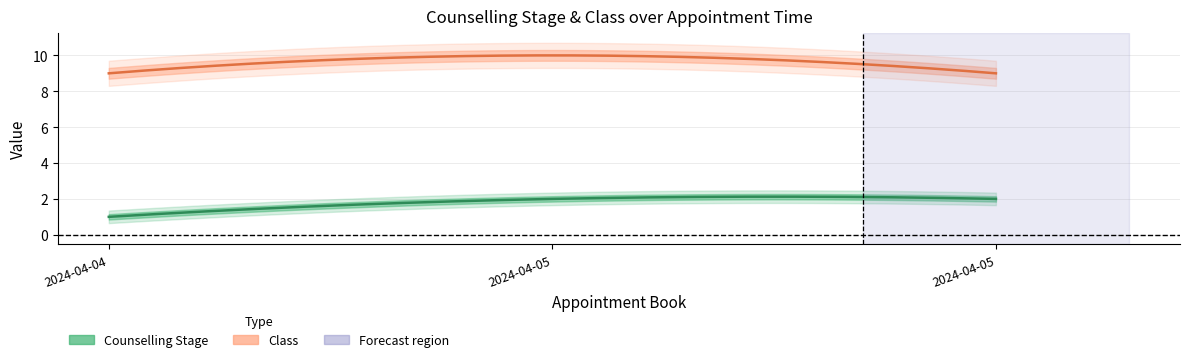

What is the difference between the Counselling Stage values at 2024-04-05 15:15:00 and 2024-04-04 16:00:00?

1